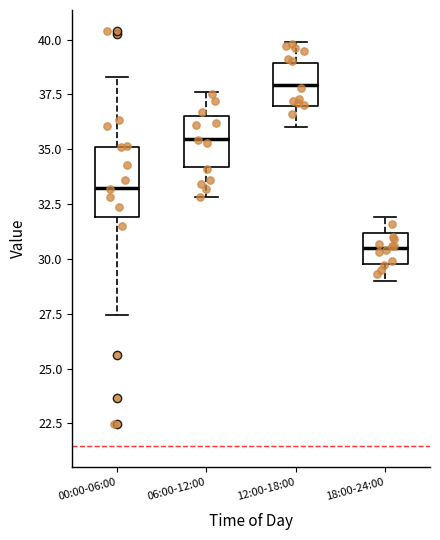

Which box is the tallest, from its lower edge to its upper edge?

00:00-06:00